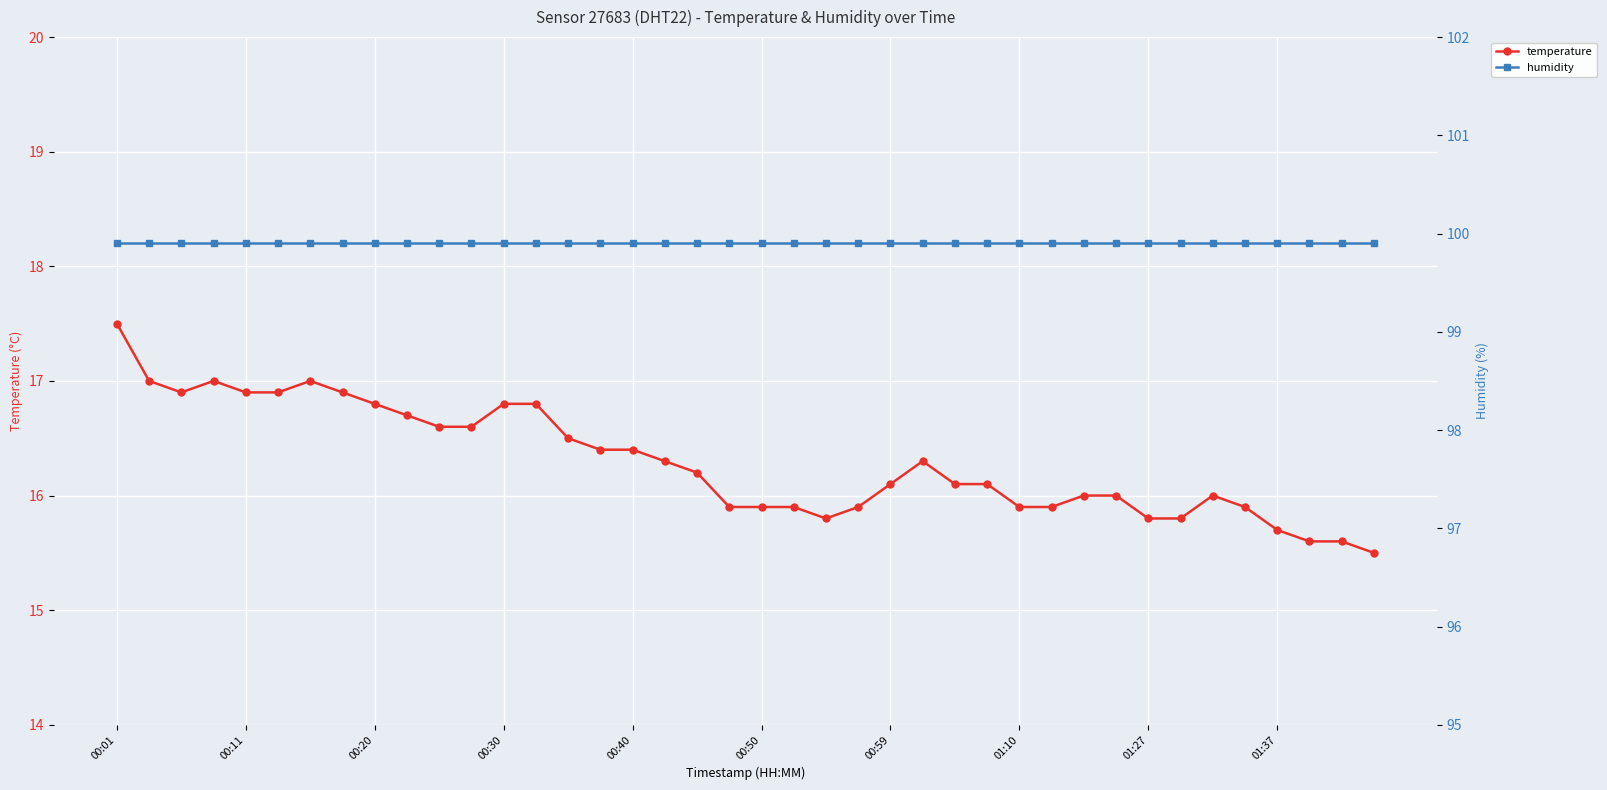

Which series has the largest total across all categories?

humidity